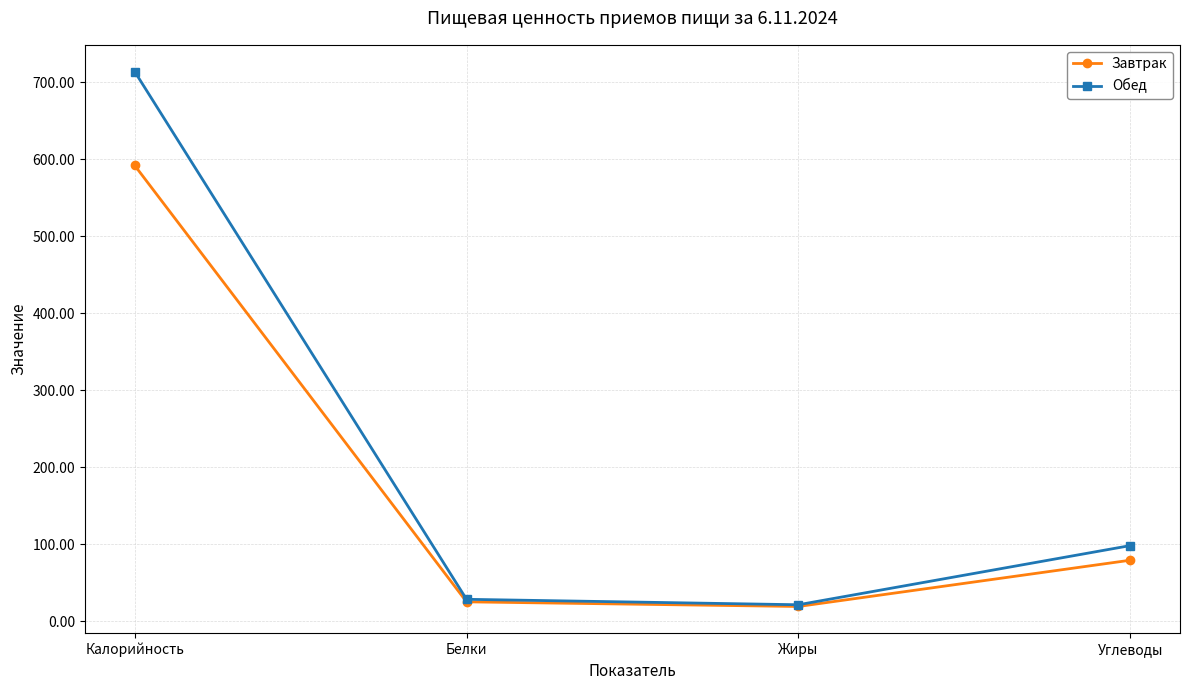

Which series has the largest total across all categories?

Обед